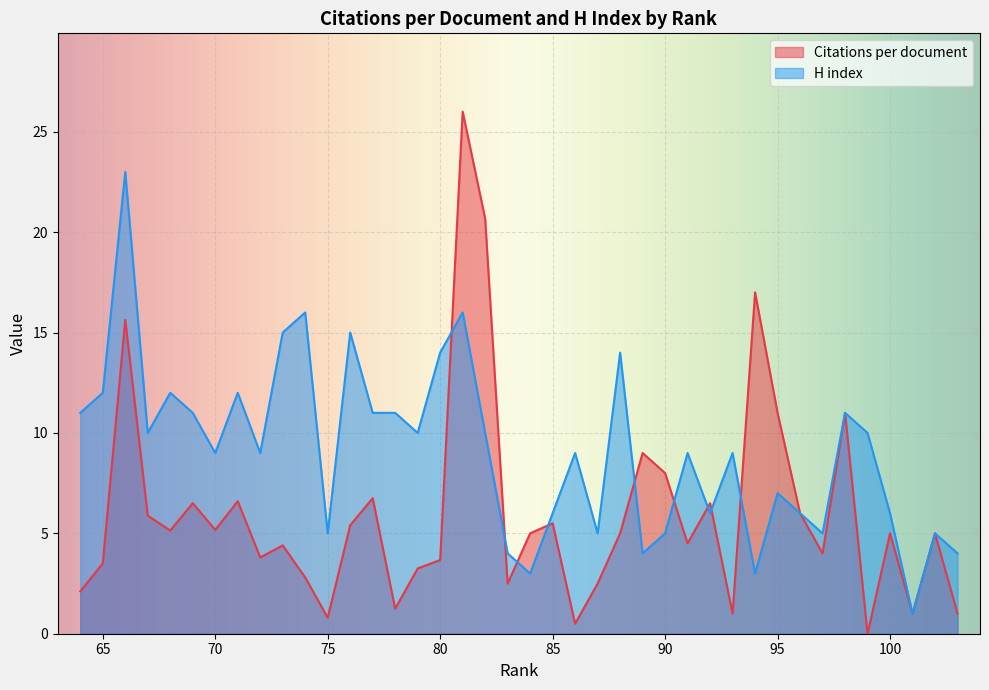

Reading left to right, transcribe all the data shown in this chart.

Citations per document: 103=1.0	102=5.0	101=1.0	100=5.0	99=0.0	98=11.0	97=4.0	96=6.0	95=11.0	94=17.0	93=1.0	92=6.5	91=4.5	90=8.0	89=9.0	88=5.0	87=2.5	86=0.5	85=5.5	84=5.0	83=2.5	82=20.7	81=26.0	80=3.7	79=3.2	78=1.2	77=6.8	76=5.4	75=0.8	74=2.8	73=4.4	72=3.8	71=6.6	70=5.2	69=6.5	68=5.1	67=5.9	66=15.6	65=3.5	64=2.1
H index: 103=4.0	102=5.0	101=1.0	100=6.0	99=10.0	98=11.0	97=5.0	96=6.0	95=7.0	94=3.0	93=9.0	92=6.0	91=9.0	90=5.0	89=4.0	88=14.0	87=5.0	86=9.0	85=6.0	84=3.0	83=4.0	82=10.0	81=16.0	80=14.0	79=10.0	78=11.0	77=11.0	76=15.0	75=5.0	74=16.0	73=15.0	72=9.0	71=12.0	70=9.0	69=11.0	68=12.0	67=10.0	66=23.0	65=12.0	64=11.0